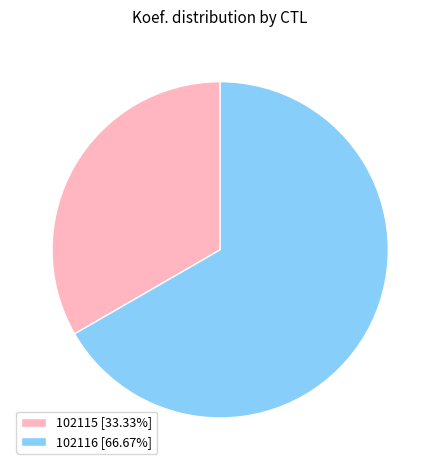

What is the majority slice?

102116